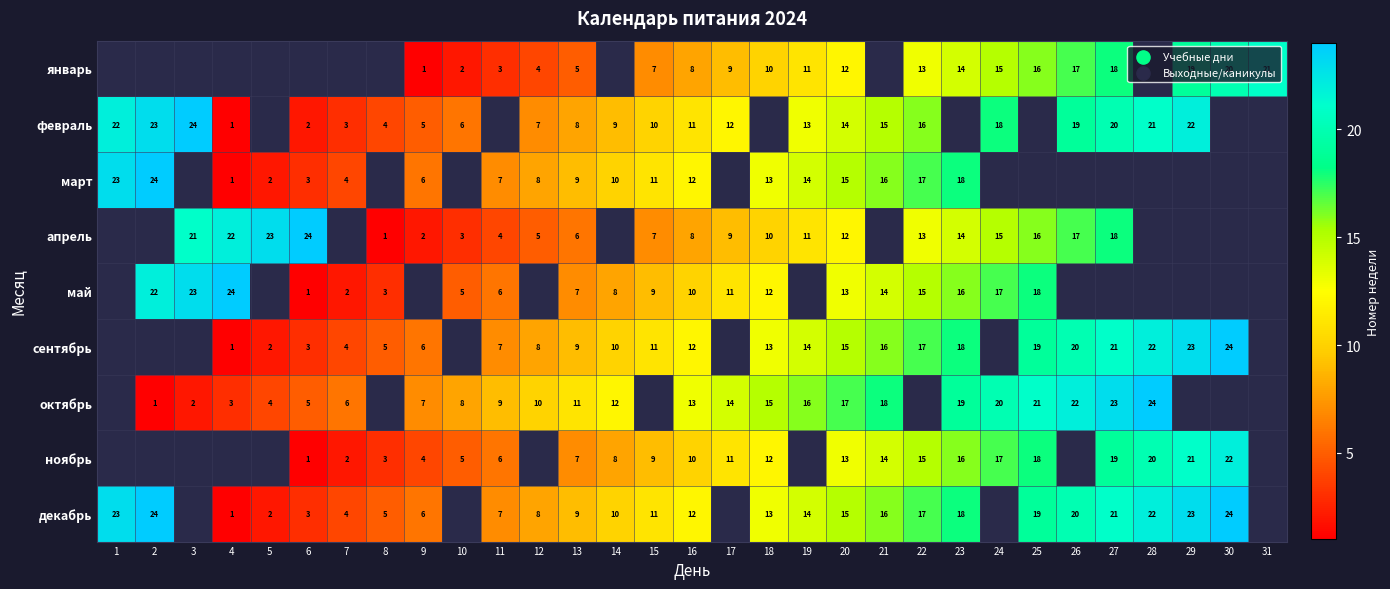

Count the number of categories in the chart.

31